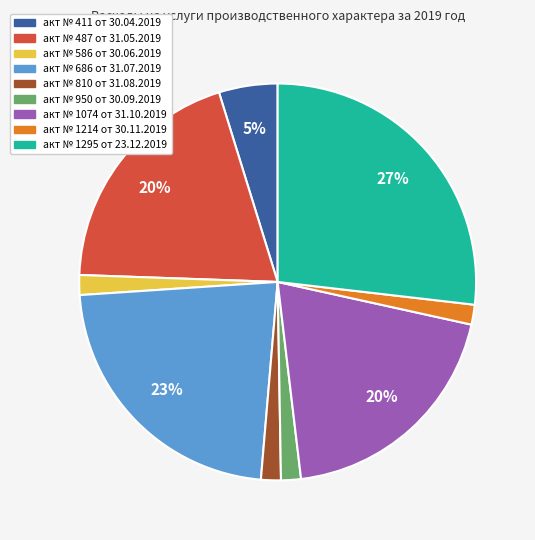

Between акт № 1214 от 30.11.2019 and акт № 1074 от 31.10.2019, which is larger?

акт № 1074 от 31.10.2019